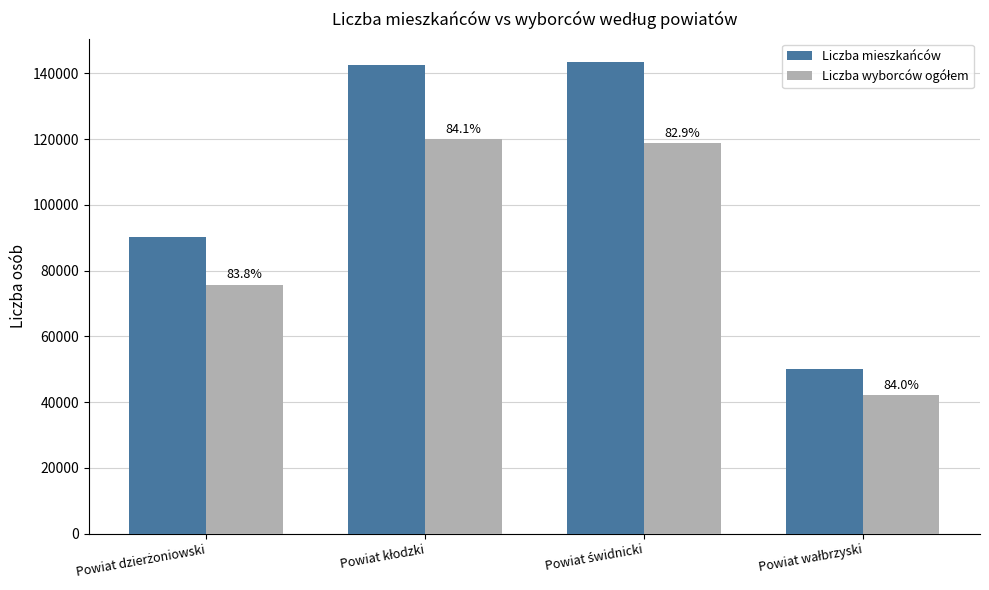

How many groups of bars are there?

4